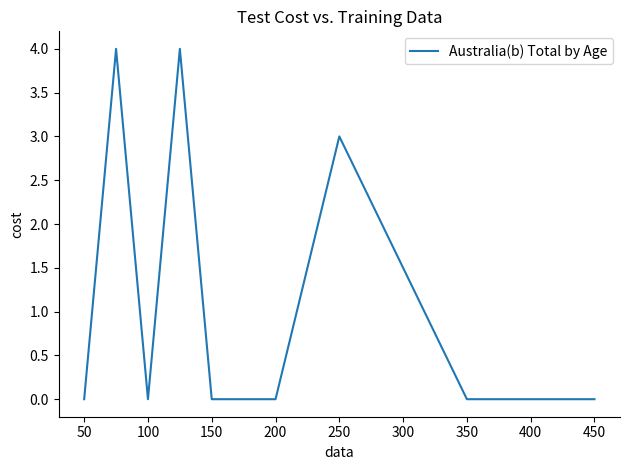

What is the difference between the maximum and minimum values?

4